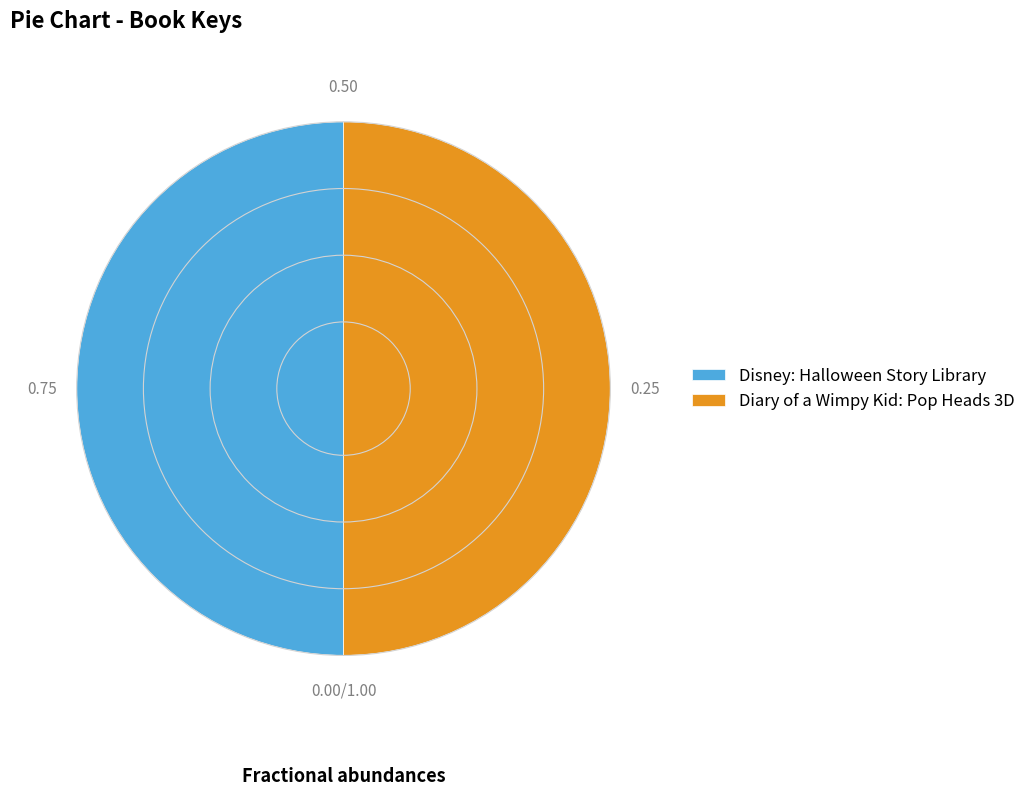

Combined, do Diary of a Wimpy Kid: Pop Heads 3D and Disney: Halloween Story Library account for over 50%?

Yes